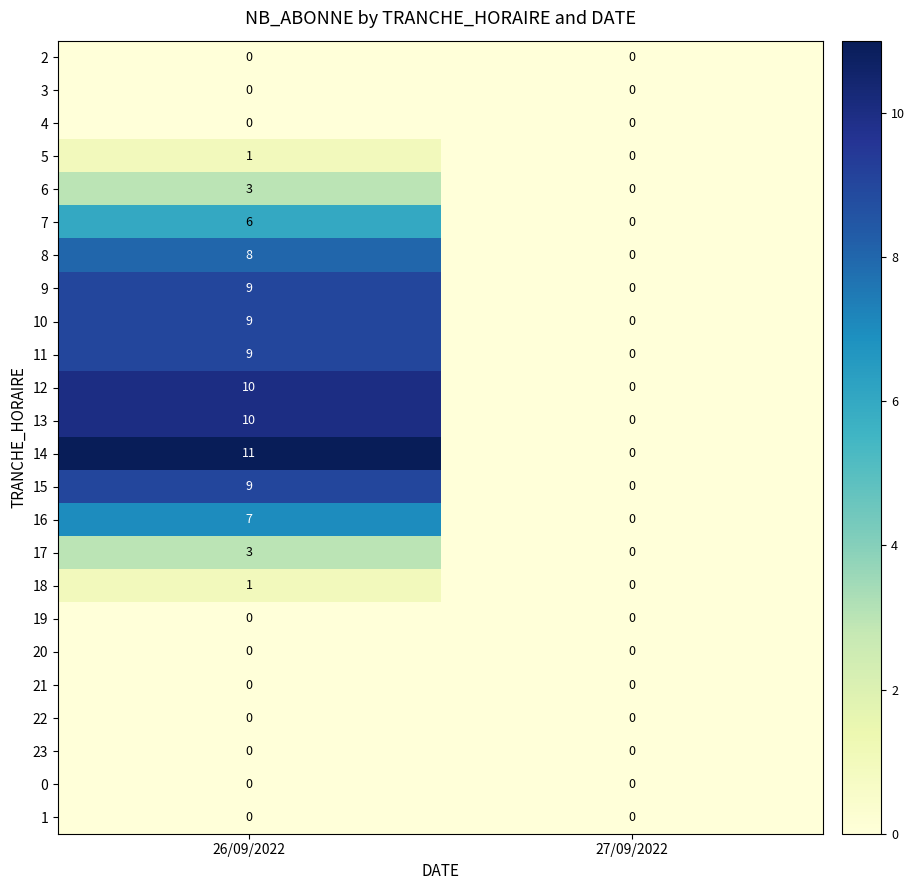

At which category is the sum across all series the highest?

26/09/2022